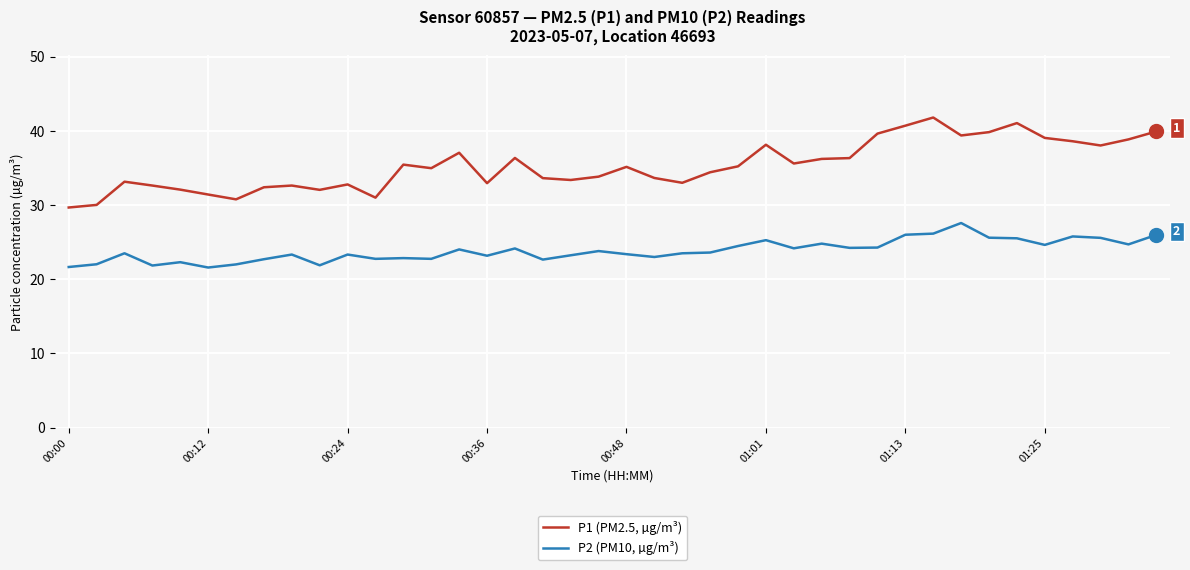

Which series has the largest range (max minus min)?

P1 (PM2.5, µg/m³)